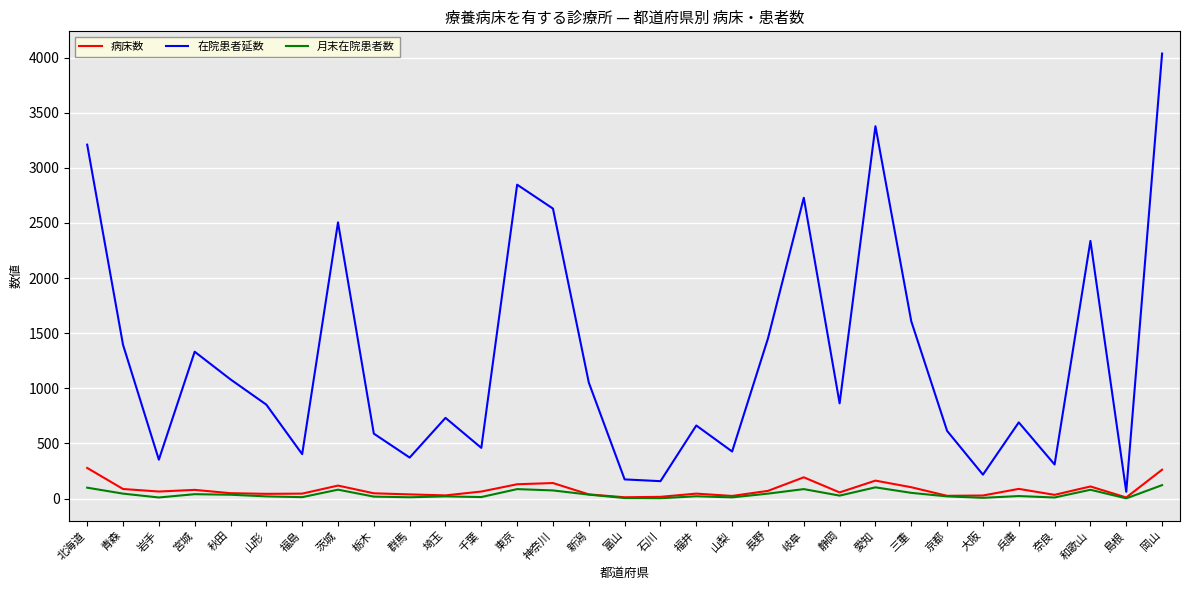

Which series has the widest spread of values?

在院患者延数